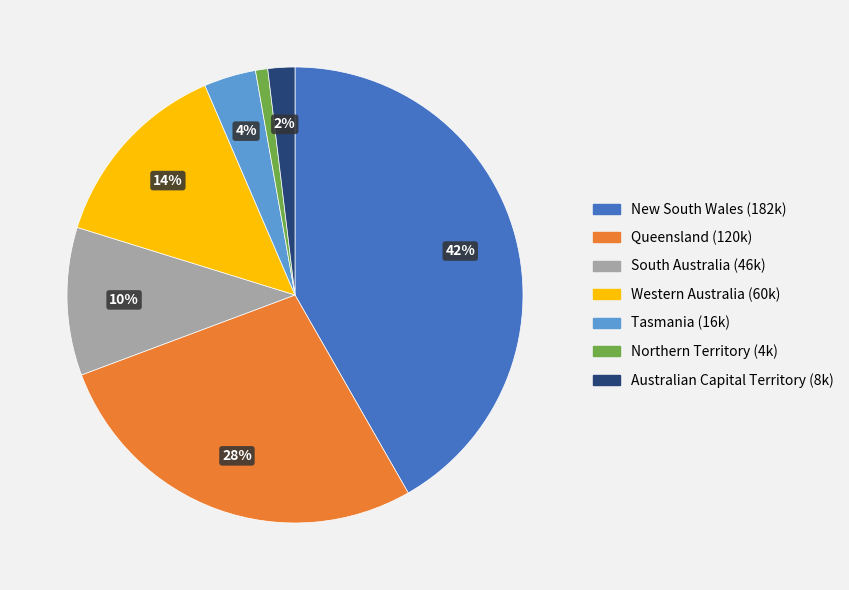

Rank the categories by value from lowest to highest.

Northern Territory, Australian Capital Territory, Tasmania, South Australia, Western Australia, Queensland, New South Wales